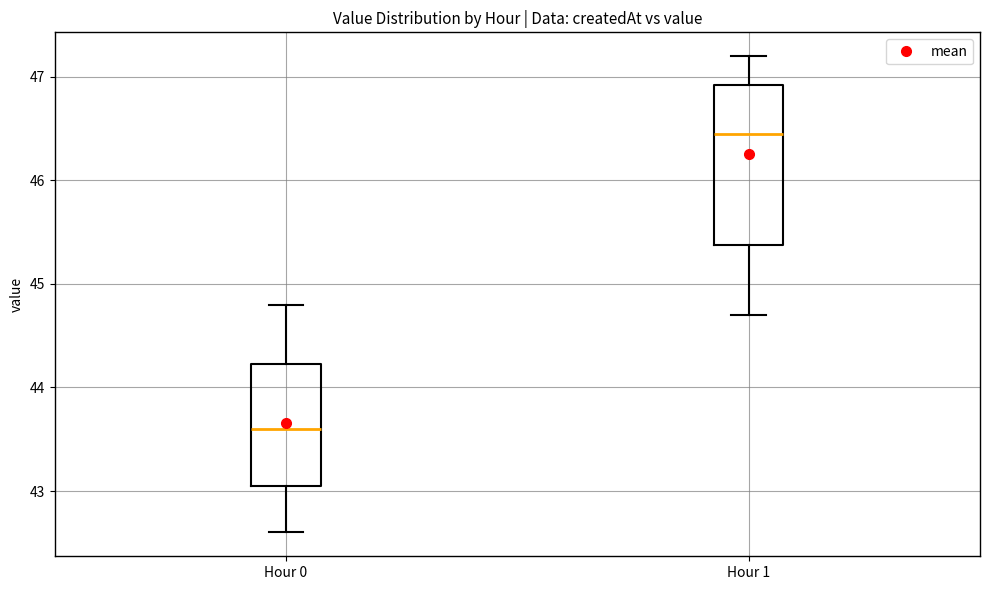

Which box is the tallest, from its lower edge to its upper edge?

Hour 1